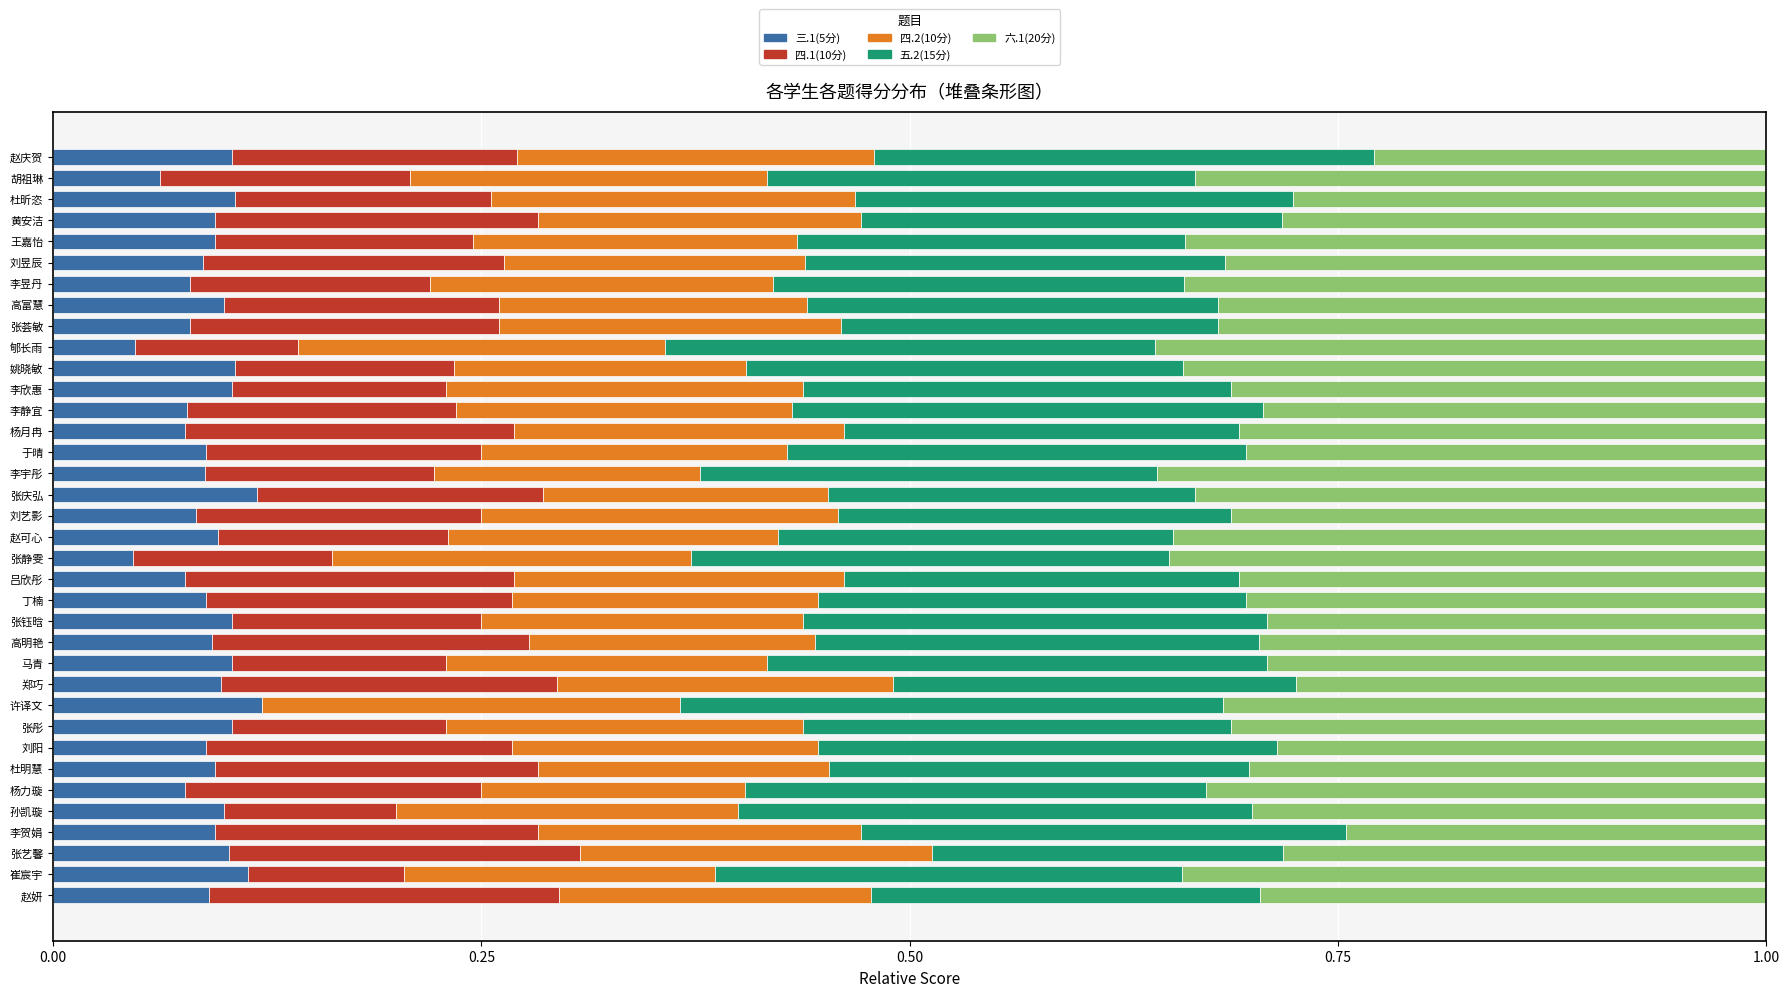

What are all the series names shown in the legend?

三.1(5分), 四.1(10分), 四.2(10分), 五.2(15分), 六.1(20分)